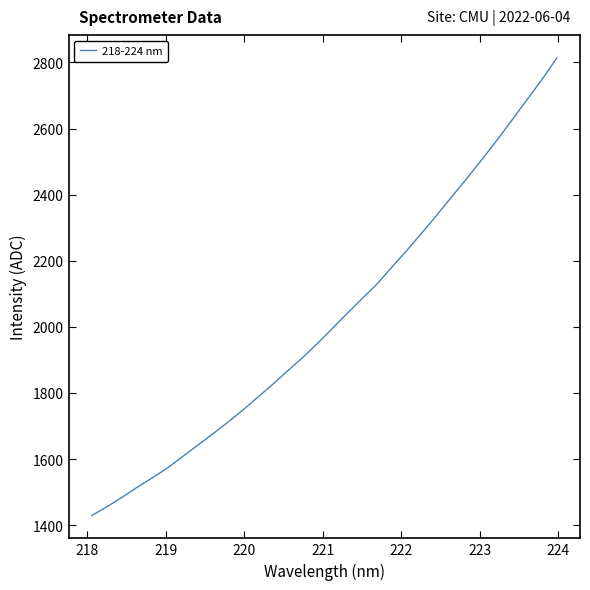

What is the difference between the maximum and minimum values?

1383.4